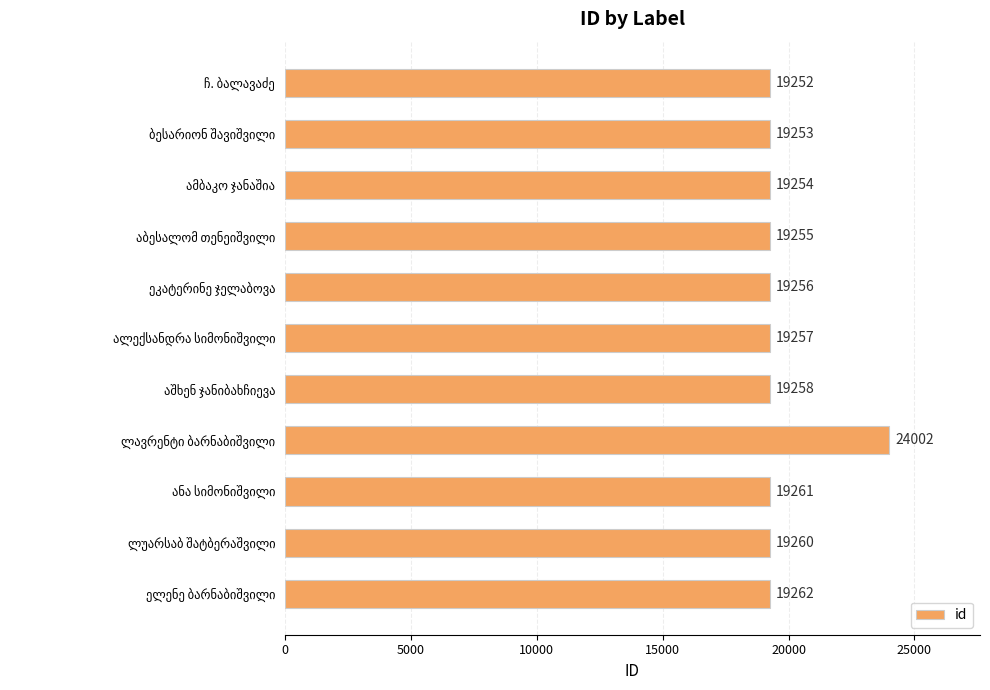

Are the bars grouped side by side (vs. stacked)?

No